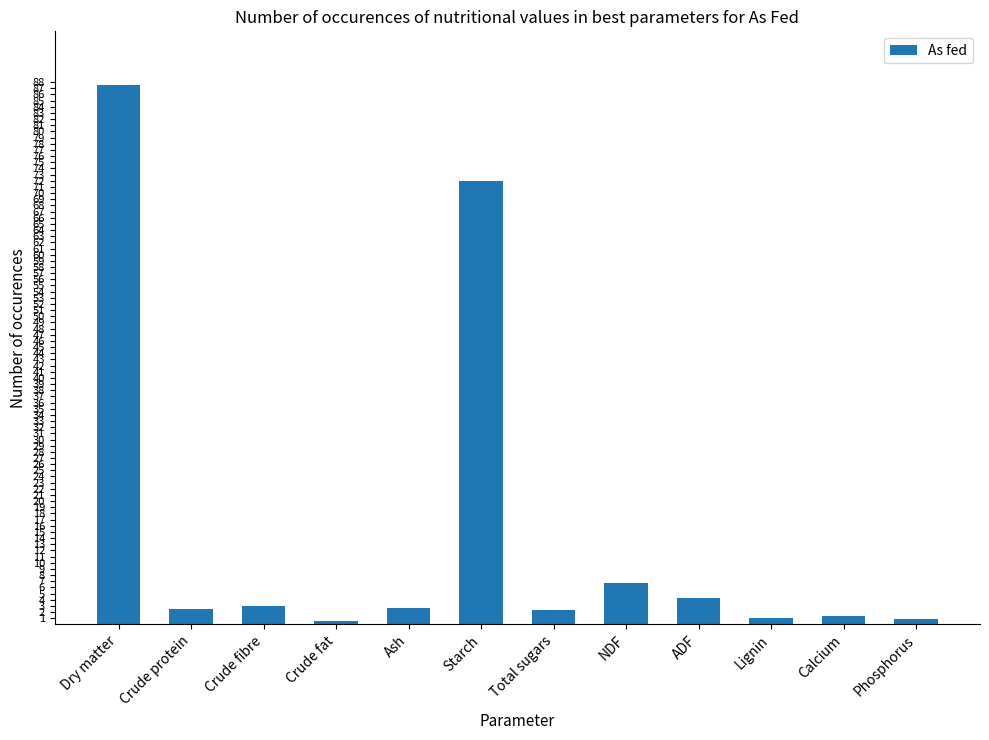

Approximately how many times larger is the value at Crude fat compared to Calcium?

0.5